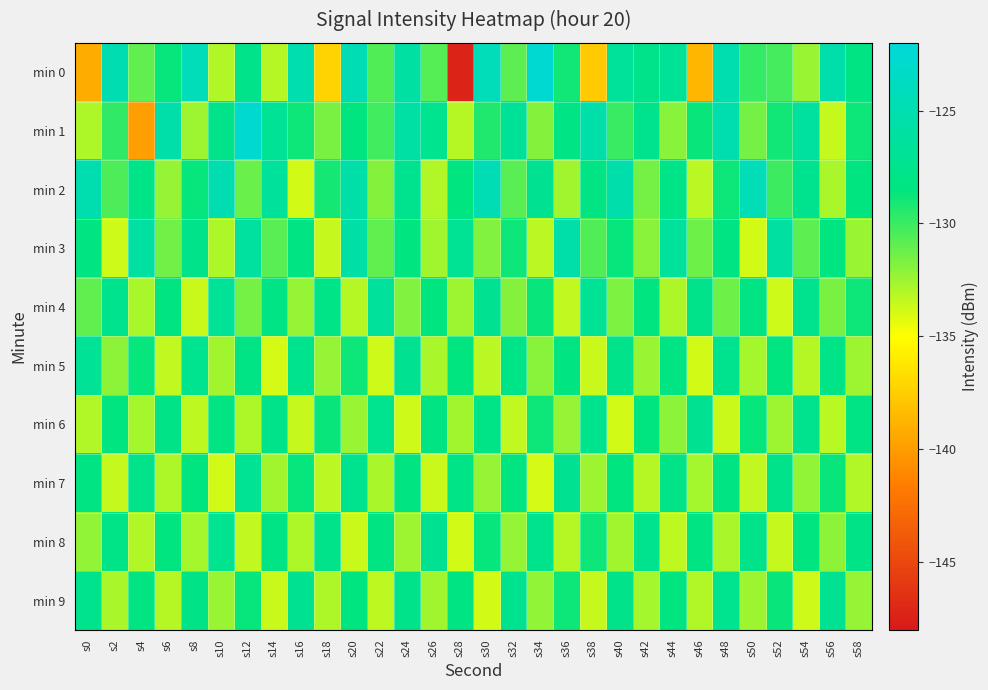

Which has a higher value, s54 or s38?

s54